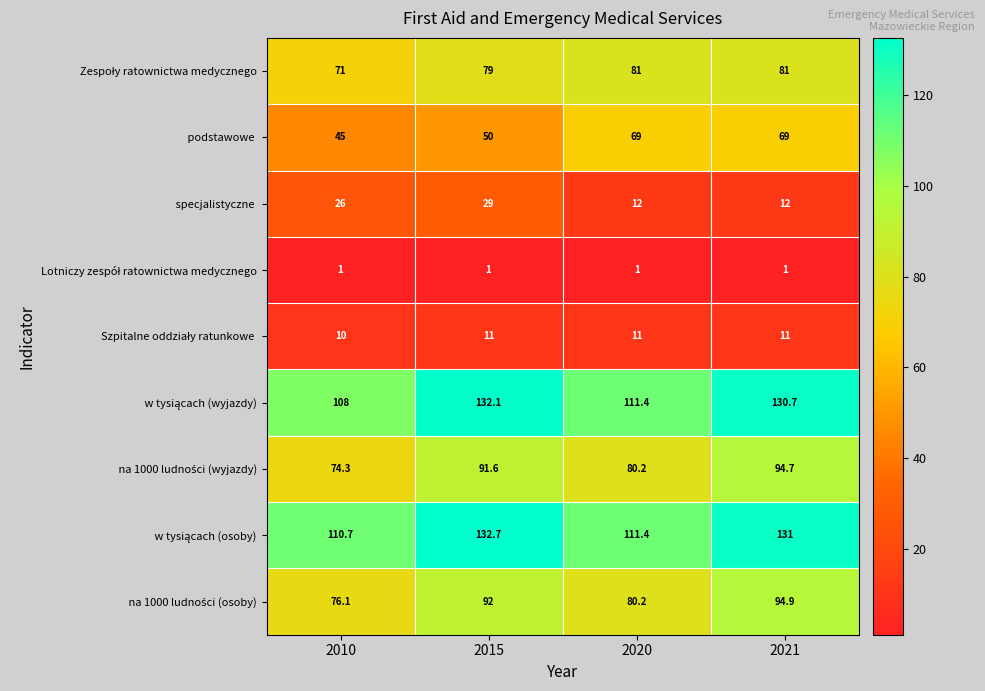

At which category is the sum across all series the highest?

2021